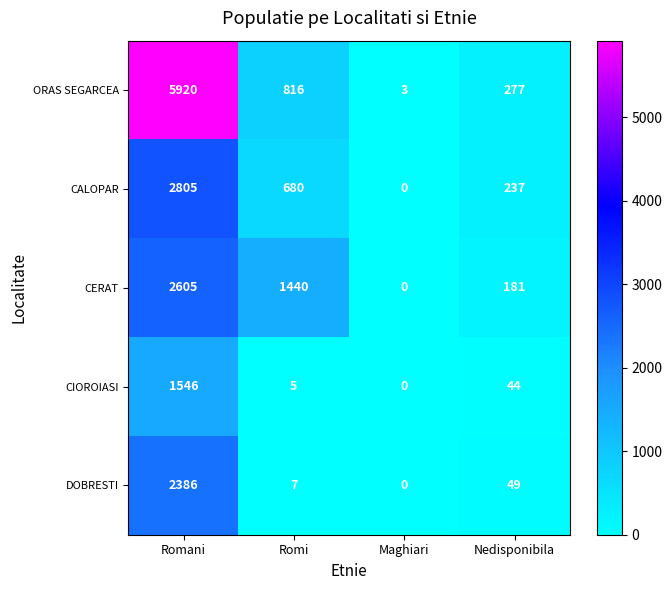

The ORAS SEGARCEA series shows 2697 at Romani. True or false?

False